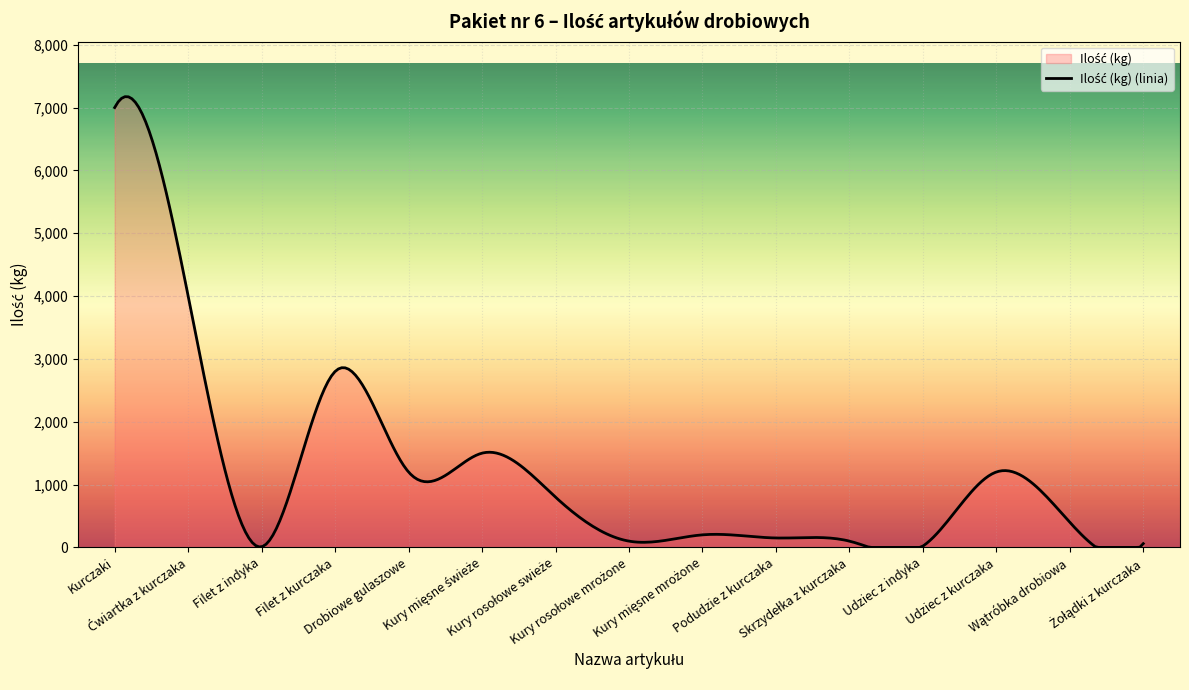

The chart shows a value of 306 at Kury mięsne mrożone. True or false?

False